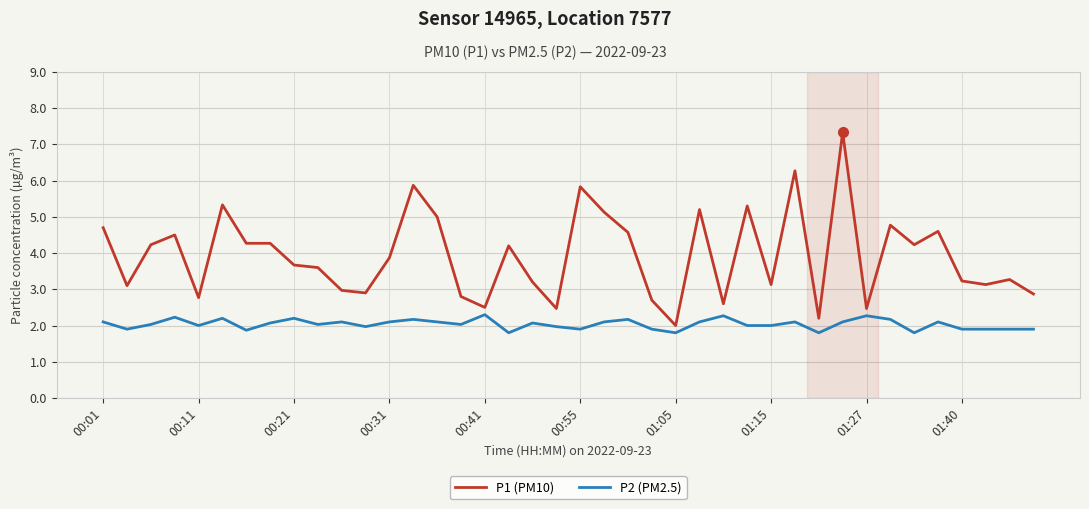

True or false: P2 (PM2.5) and P1 (PM10) cross at least once.

False